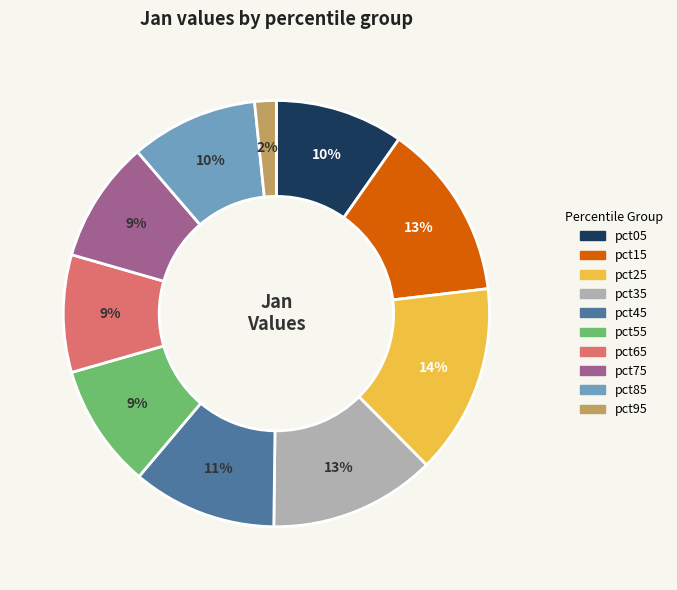

Is it true that pct45 is 4% of the pie?

False